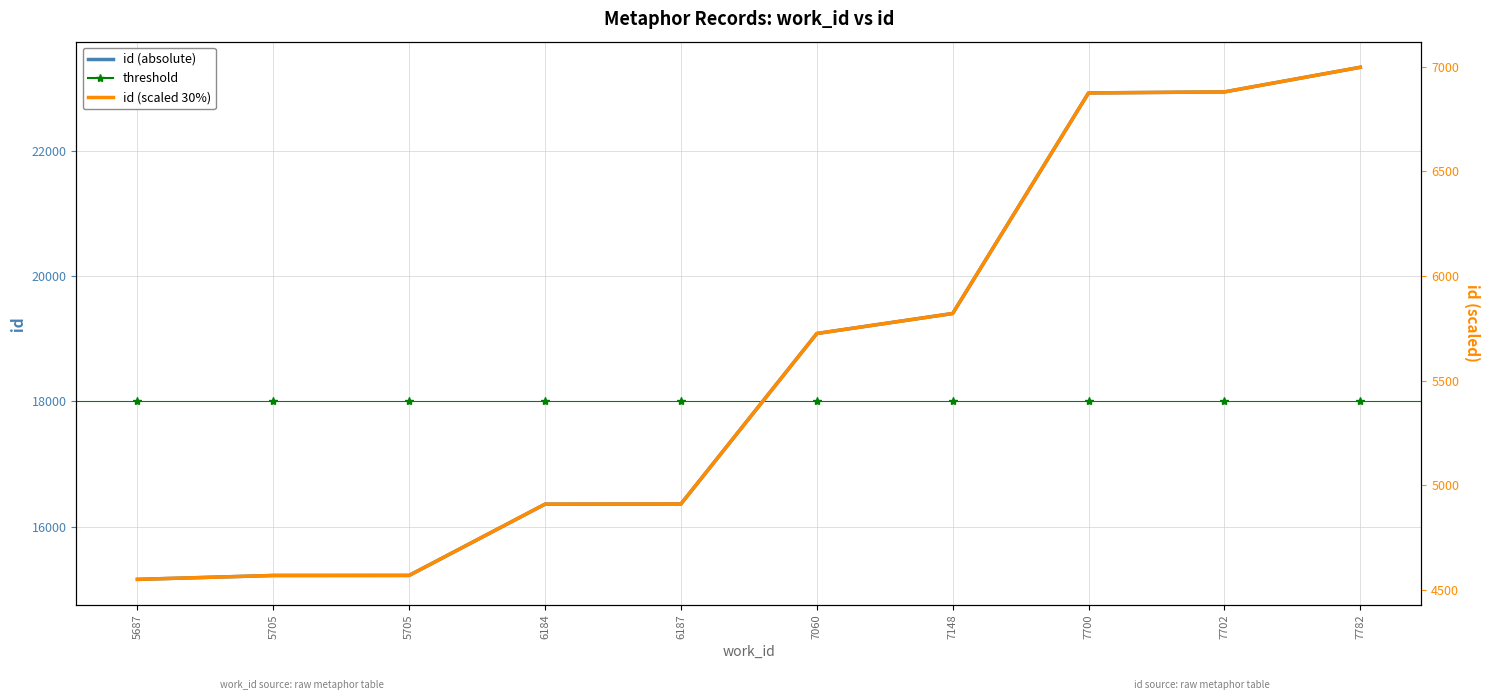

Which series has the widest spread of values?

id (absolute)